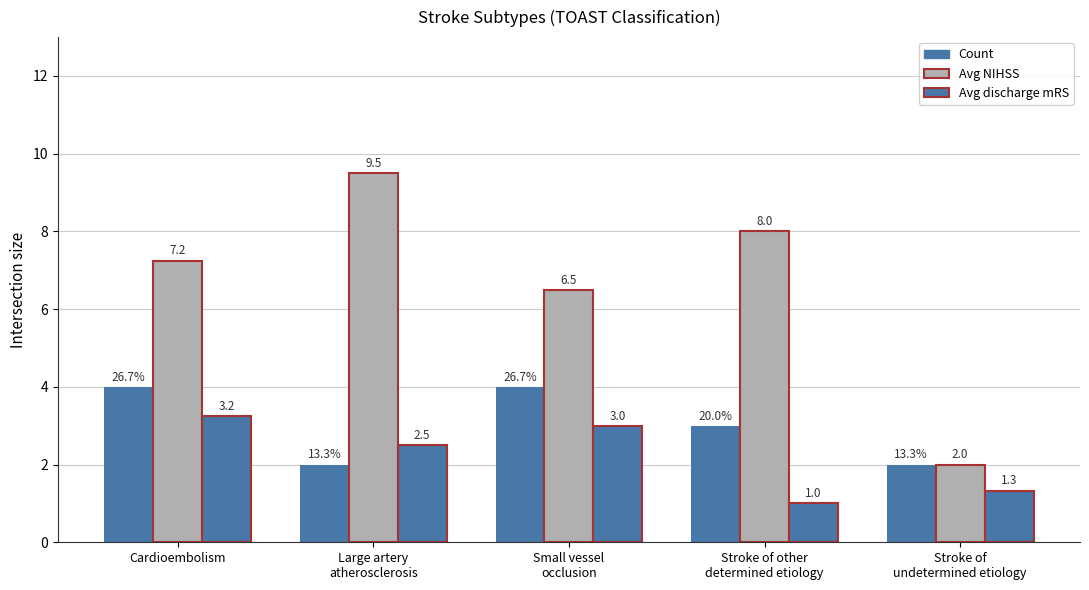

What is the total value across all series at Stroke of
undetermined etiology?

5.3